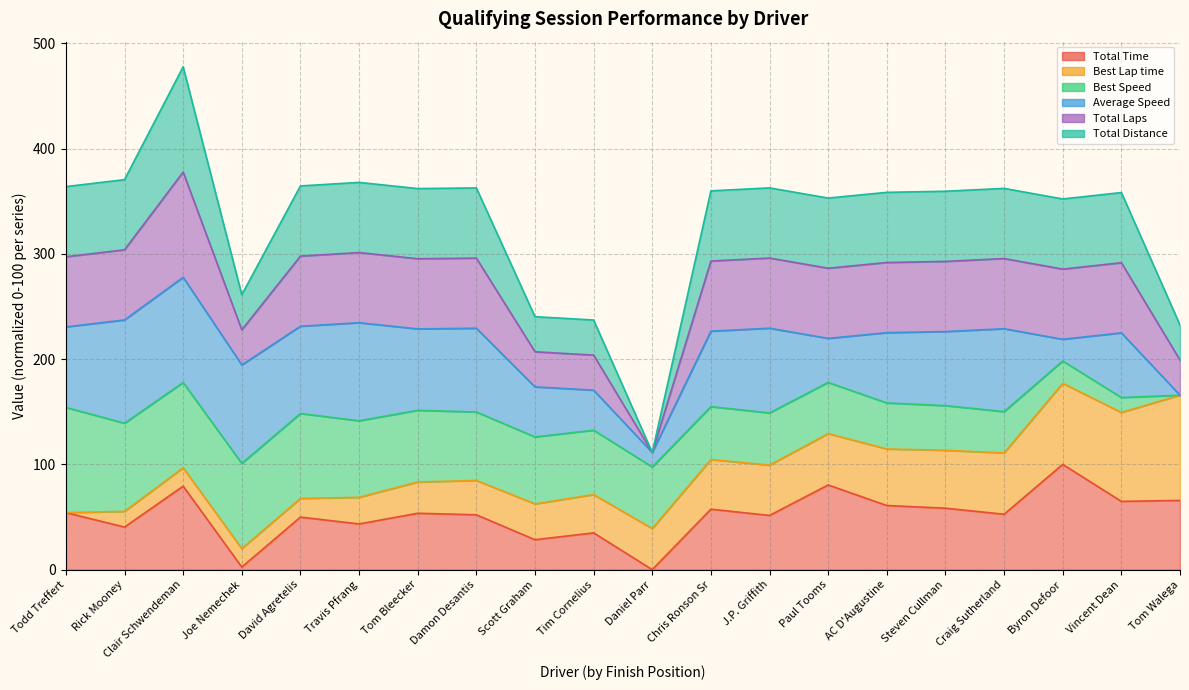

Count the number of categories in the chart.

20